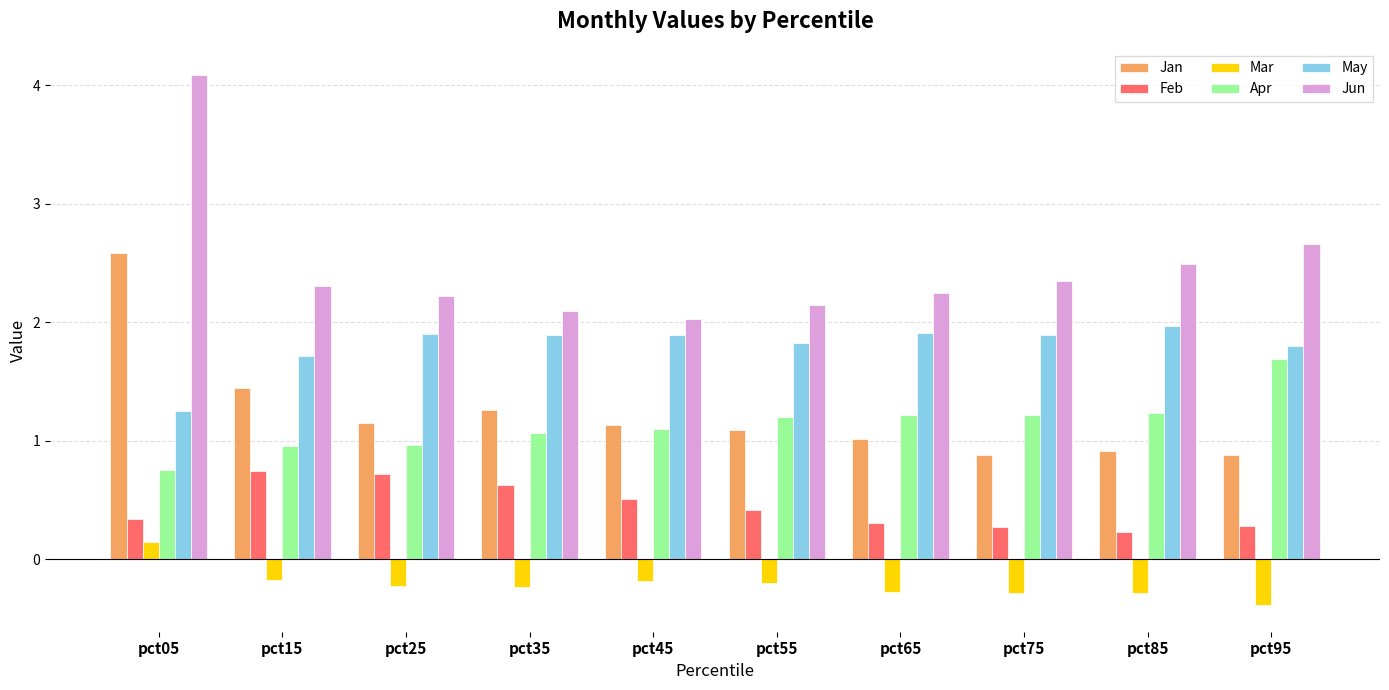

Which series has the widest spread of values?

Jun